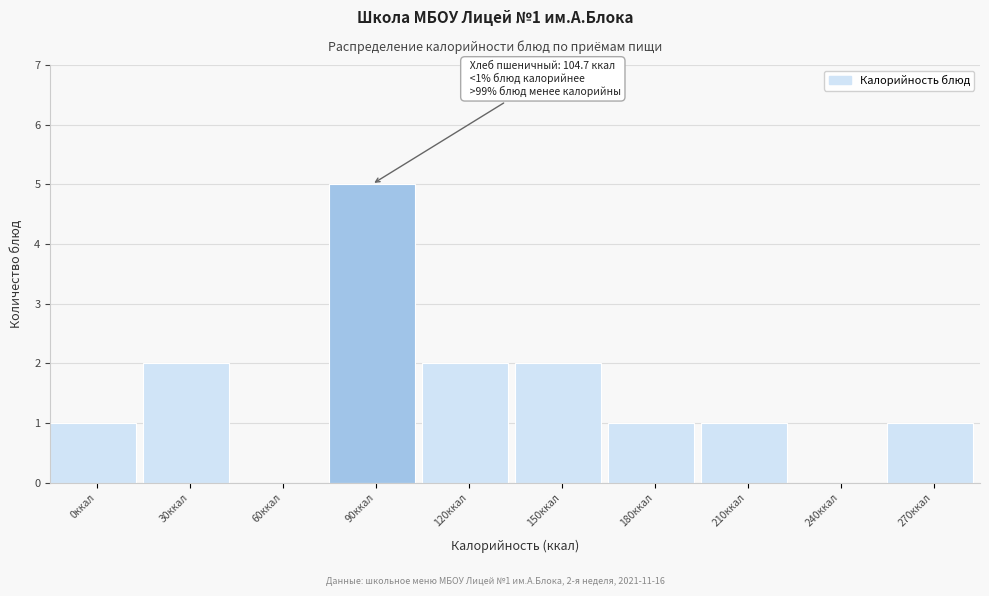

Reading left to right, extract all data points from this chart.

0ккал=1	30ккал=2	60ккал=0	90ккал=5	120ккал=2	150ккал=2	180ккал=1	210ккал=1	240ккал=0	270ккал=1